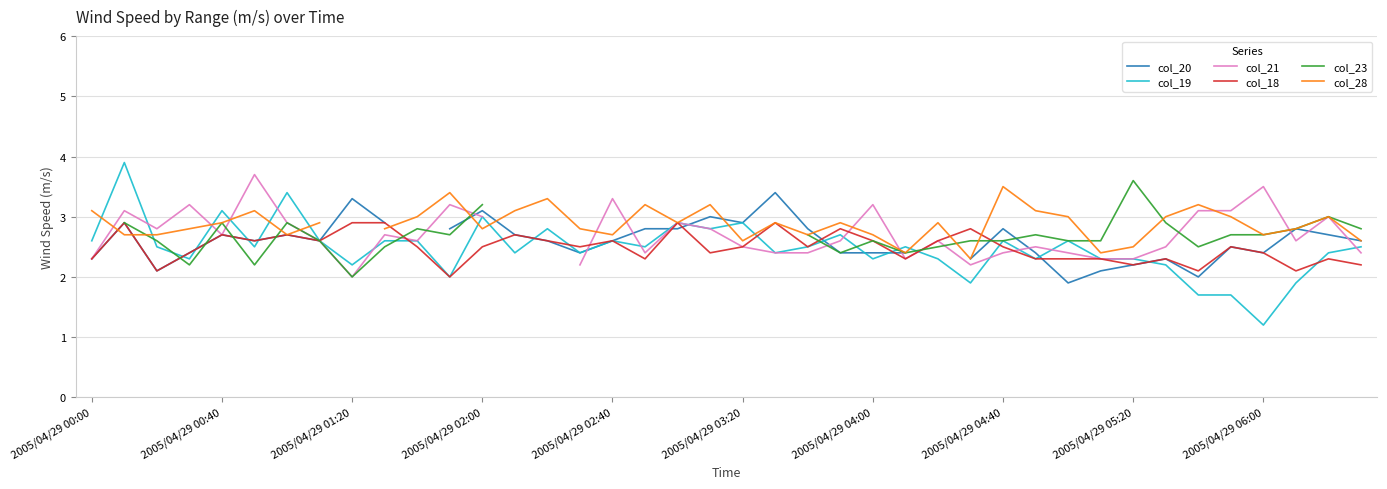

The value of col_18 at 2005/04/29 05:20 is 2.2. True or false?

True